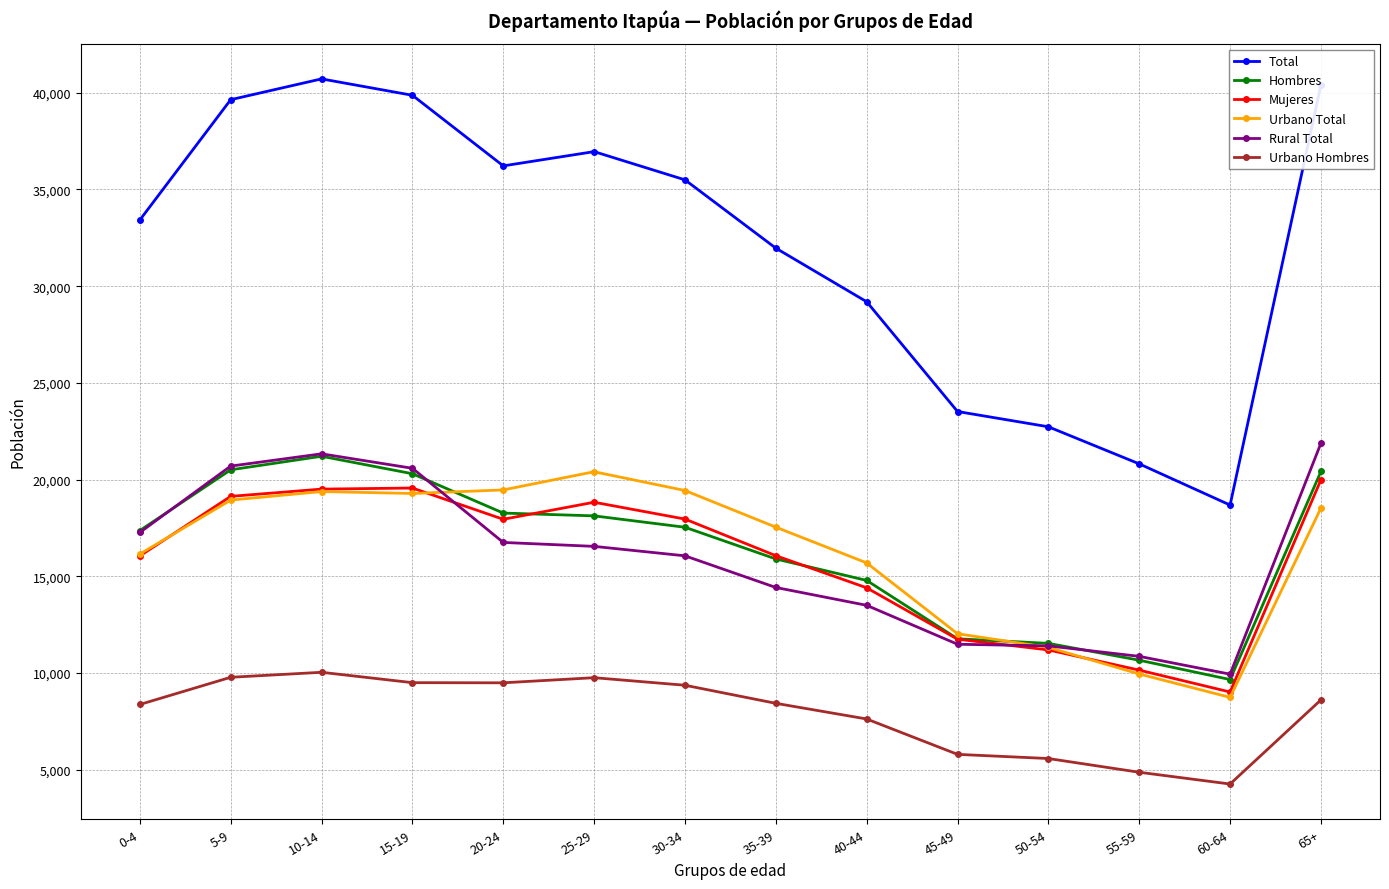

True or false: Urbano Hombres and Rural Total intersect in this chart.

False